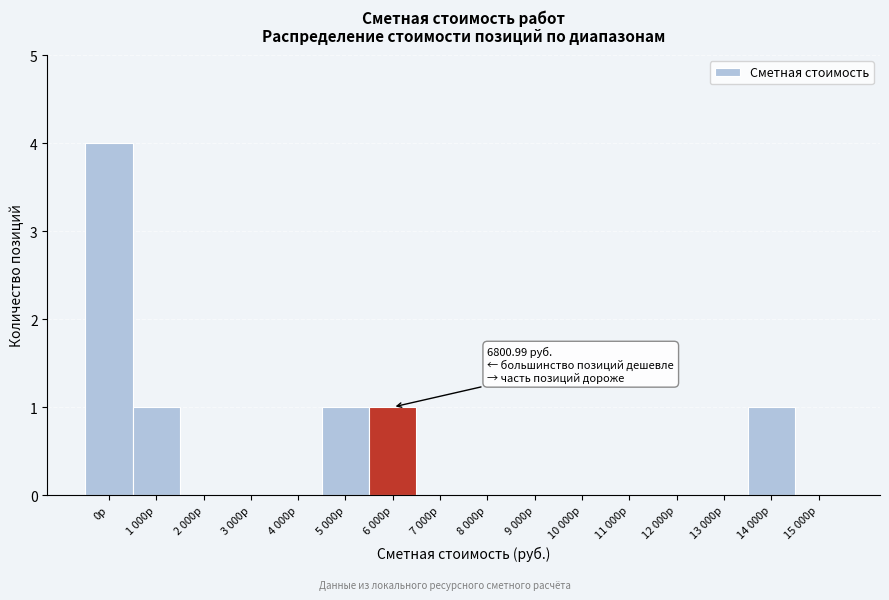

Reading left to right, transcribe all the data shown in this chart.

0р=4	1 000р=1	2 000р=0	3 000р=0	4 000р=0	5 000р=1	6 000р=1	7 000р=0	8 000р=0	9 000р=0	10 000р=0	11 000р=0	12 000р=0	13 000р=0	14 000р=1	15 000р=0